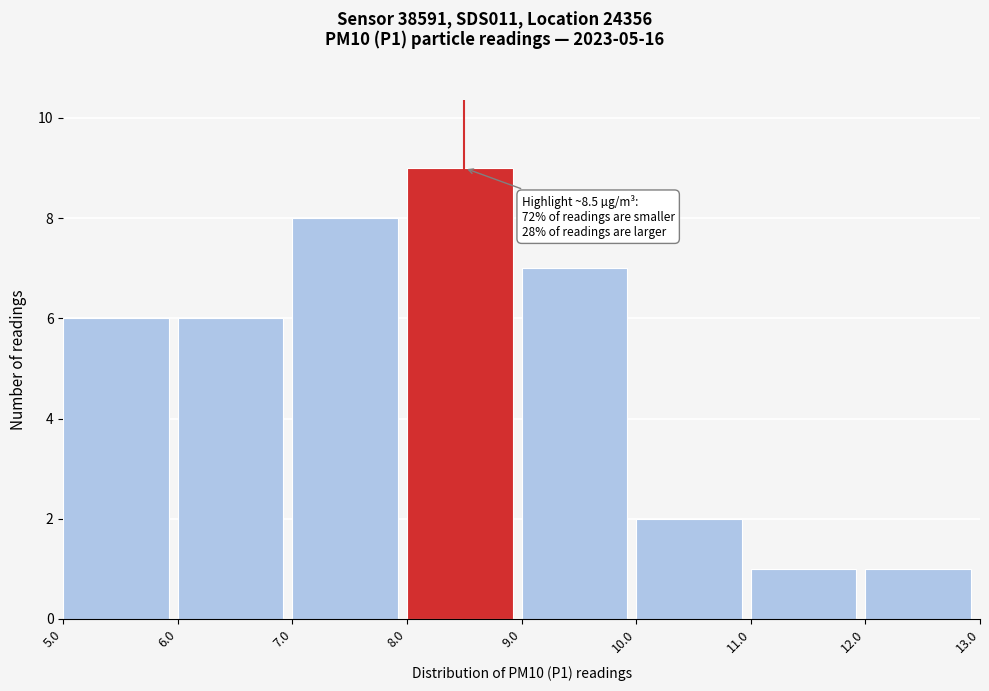

Over which range of the x-axis is the bar tallest?

8.0 to 9.0